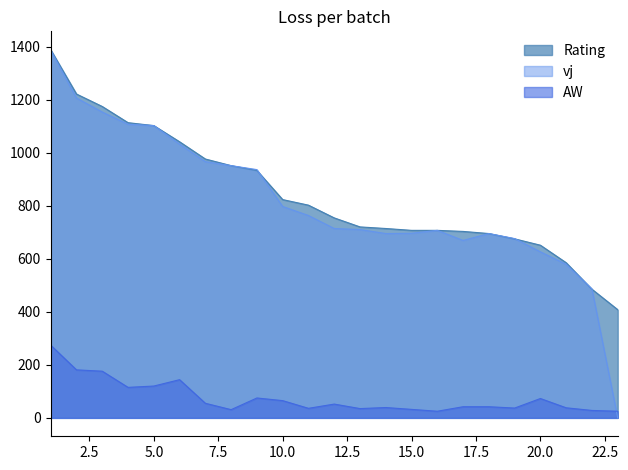

True or false: vj has a value of 258 at 18.

False